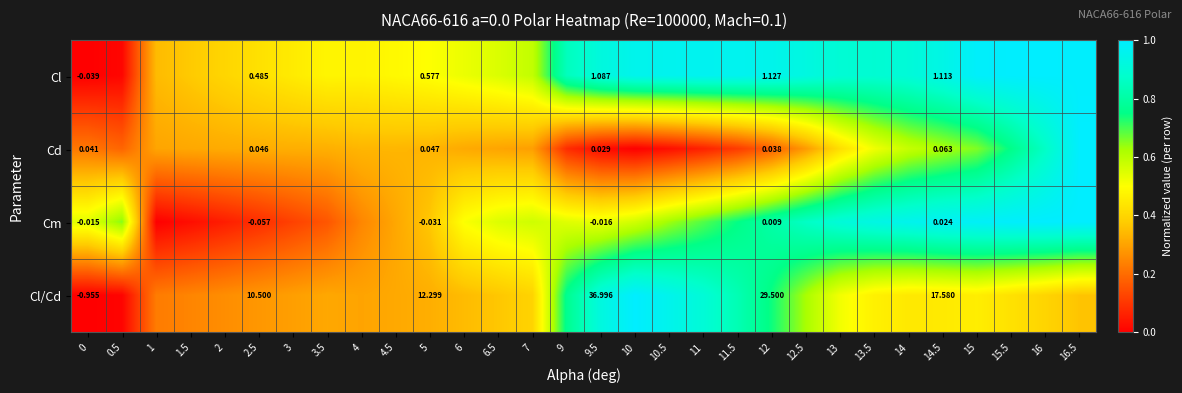

Rank the categories by Cl value from lowest to highest.

0, 0.5, 1, 1.5, 2, 2.5, 3, 4, 3.5, 4.5, 5, 6, 6.5, 7, 9, 13.5, 13, 14, 9.5, 12.5, 14.5, 12, 10, 10.5, 11.5, 11, 15, 16.5, 15.5, 16